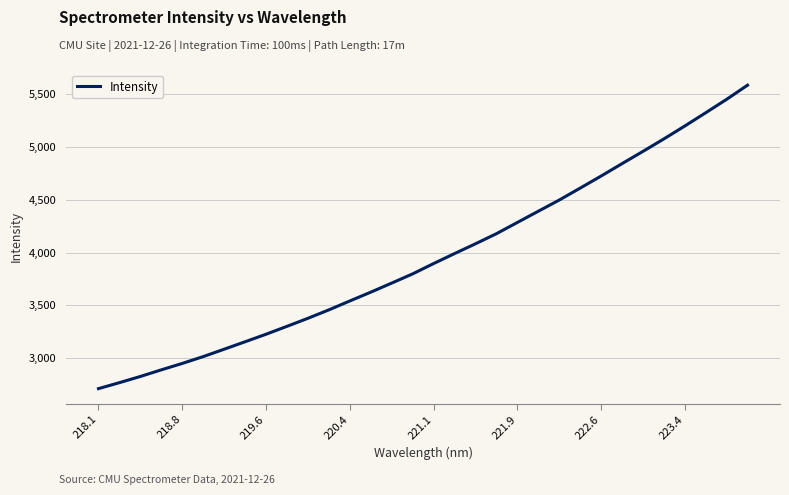

What is the maximum value shown in the chart?

5587.1